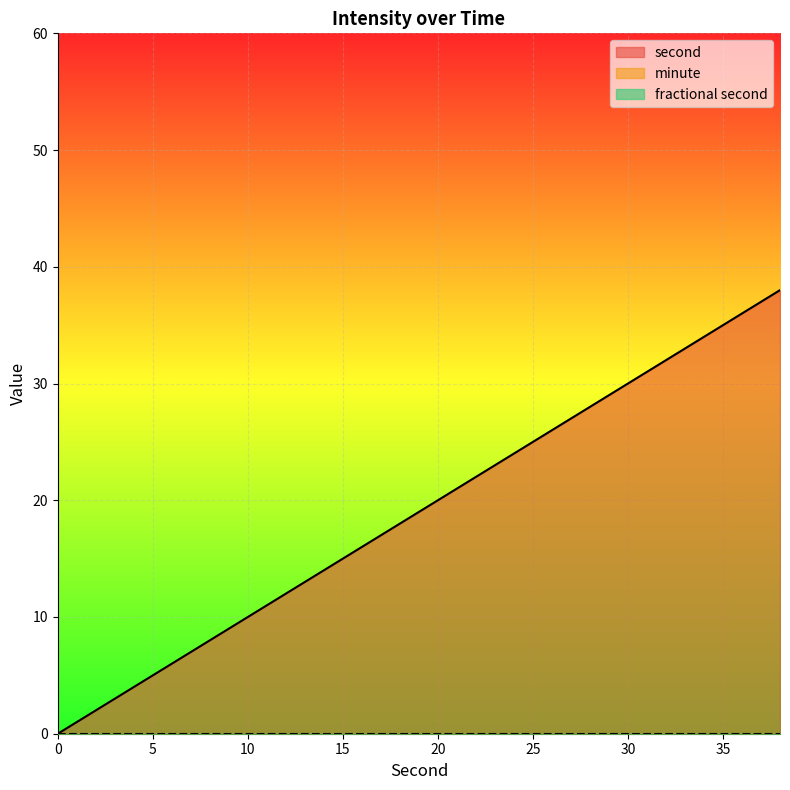

Reading left to right, transcribe all the data shown in this chart.

second: 0=0	2=2	4=4	6=6	8=8	10=10	12=12	14=14	16=16	18=18	20=20	22=22	24=24	26=26	28=28	30=30	32=32	34=34	36=36	38=38
minute: 0=0	2=0	4=0	6=0	8=0	10=0	12=0	14=0	16=0	18=0	20=0	22=0	24=0	26=0	28=0	30=0	32=0	34=0	36=0	38=0
fractional second: 0=0	2=0	4=0	6=0	8=0	10=0	12=0	14=0	16=0	18=0	20=0	22=0	24=0	26=0	28=0	30=0	32=0	34=0	36=0	38=0